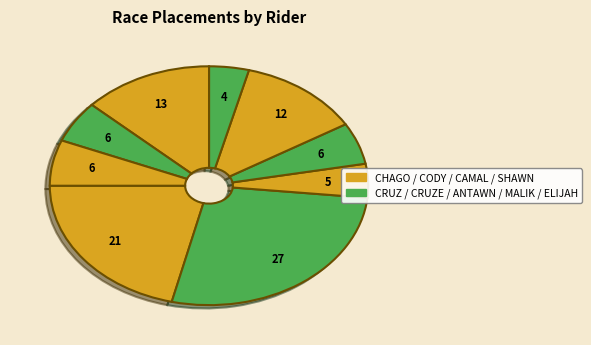

How many segments does this pie chart have?

9